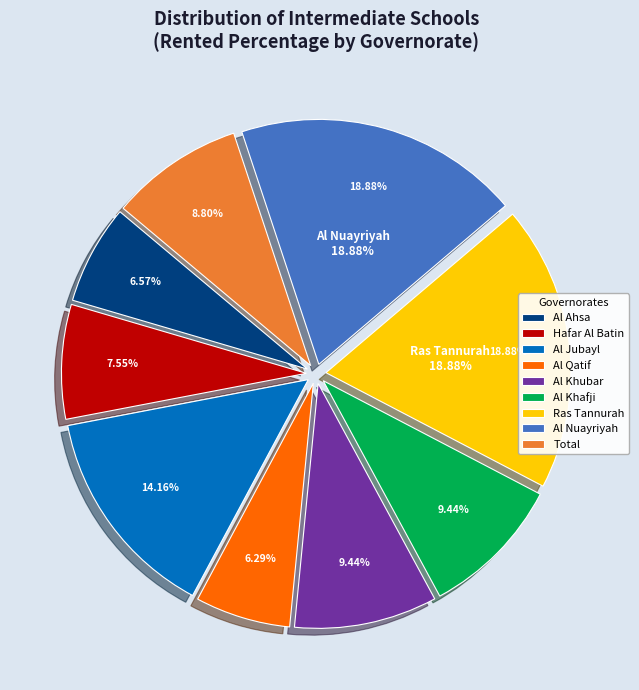

To the nearest percent, what is the combined percentage of Al Khafji and Al Jubayl?

24%